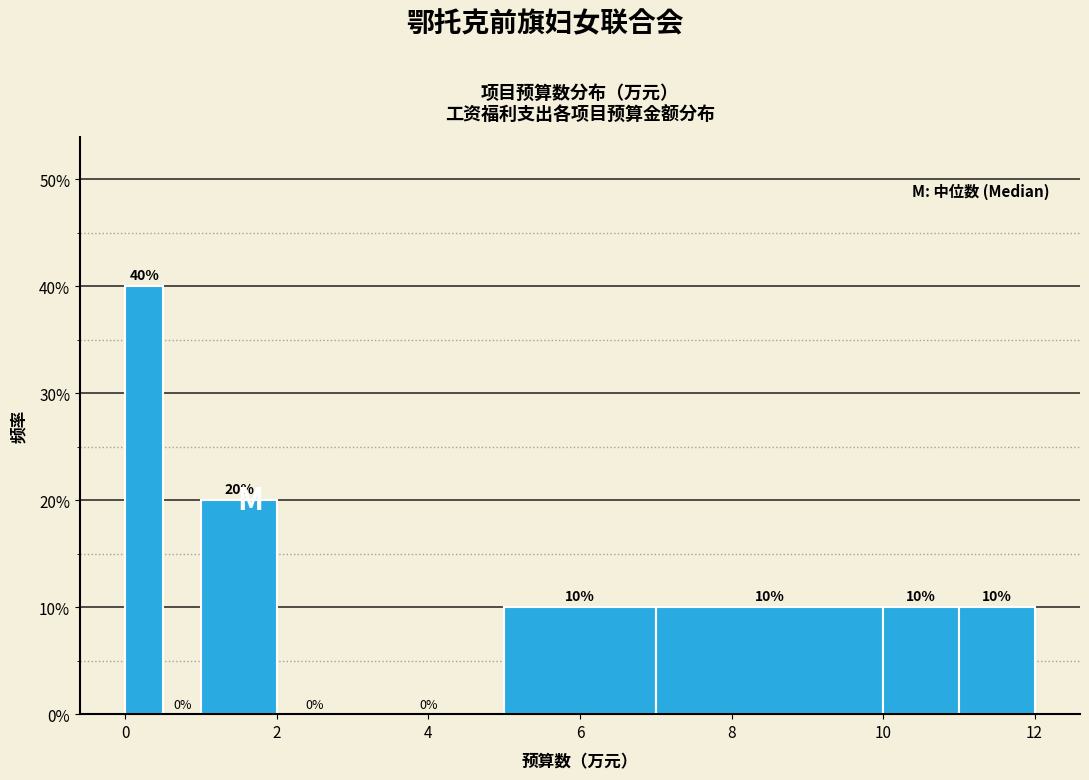

Around what value on the x-axis is the tallest bar? Give the approximate position of its centre, as read against the axis.

0.2